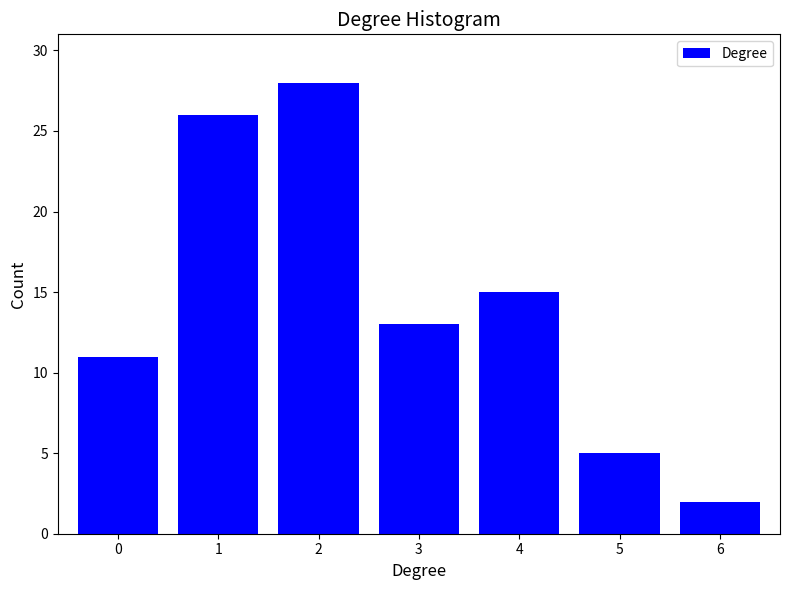

Reading left to right, extract all data points from this chart.

0=11	1=26	2=28	3=13	4=15	5=5	6=2